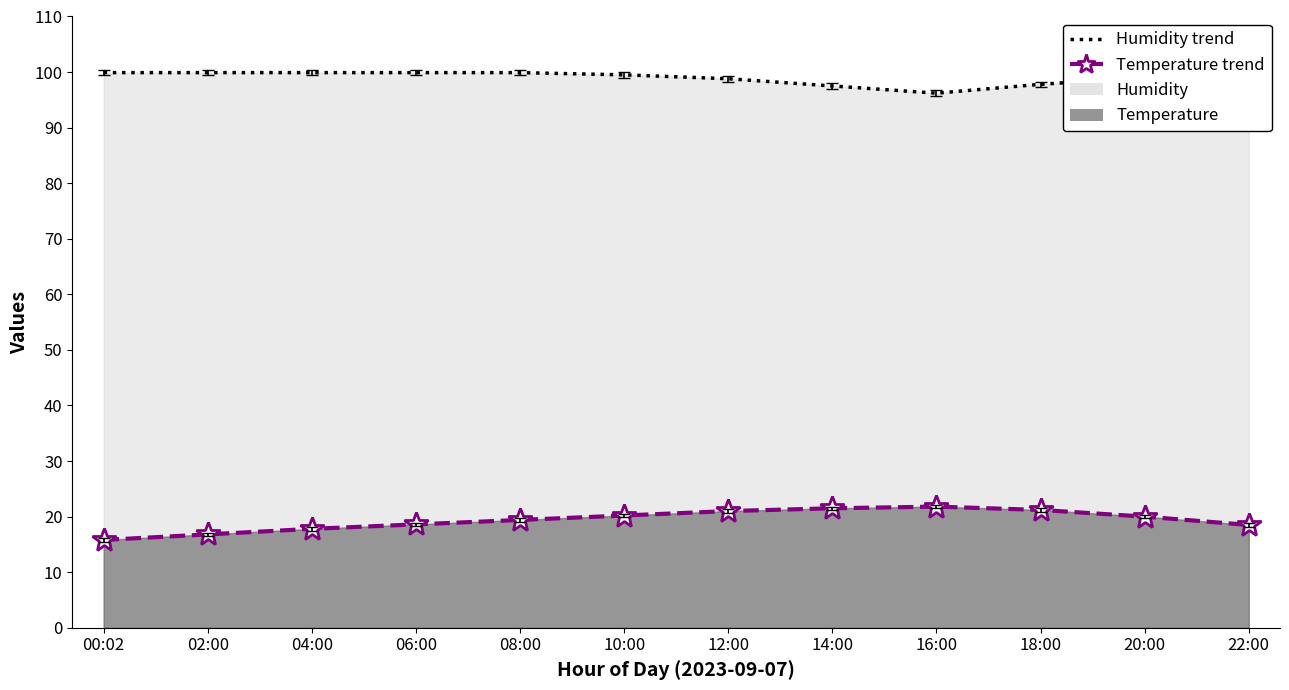

True or false: temperature (trend) and humidity (trend) intersect in this chart.

False